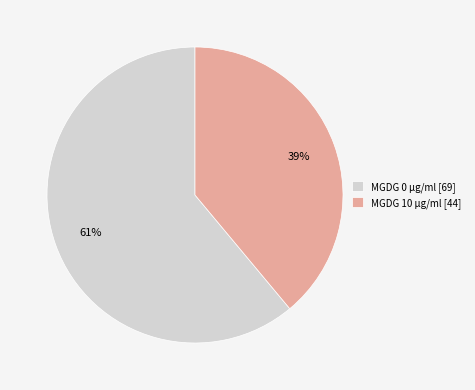

Is the sum of MGDG 0 µg/ml [69] and MGDG 10 µg/ml [44] greater than half?

Yes